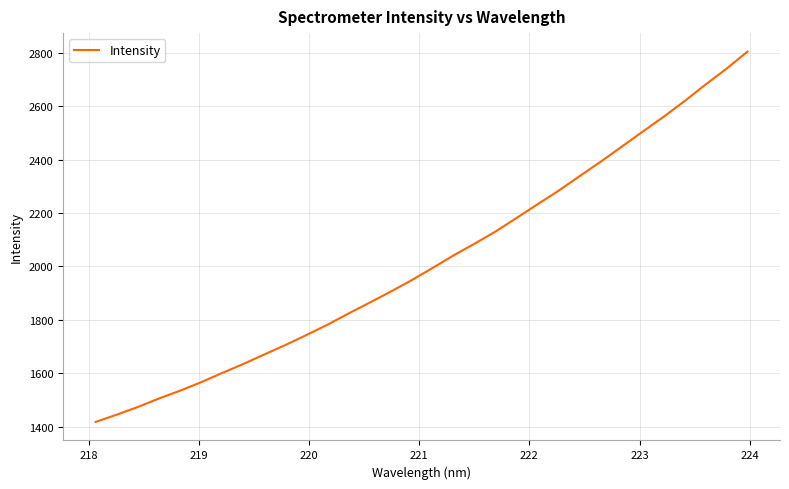

How many lines are shown in the chart?

1